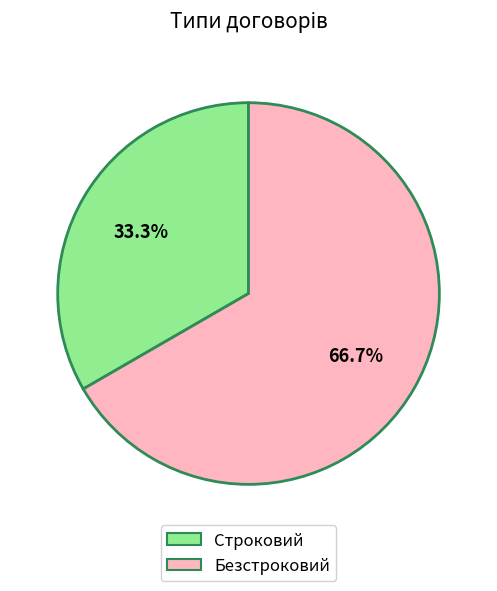

How many slices are in this pie chart?

2